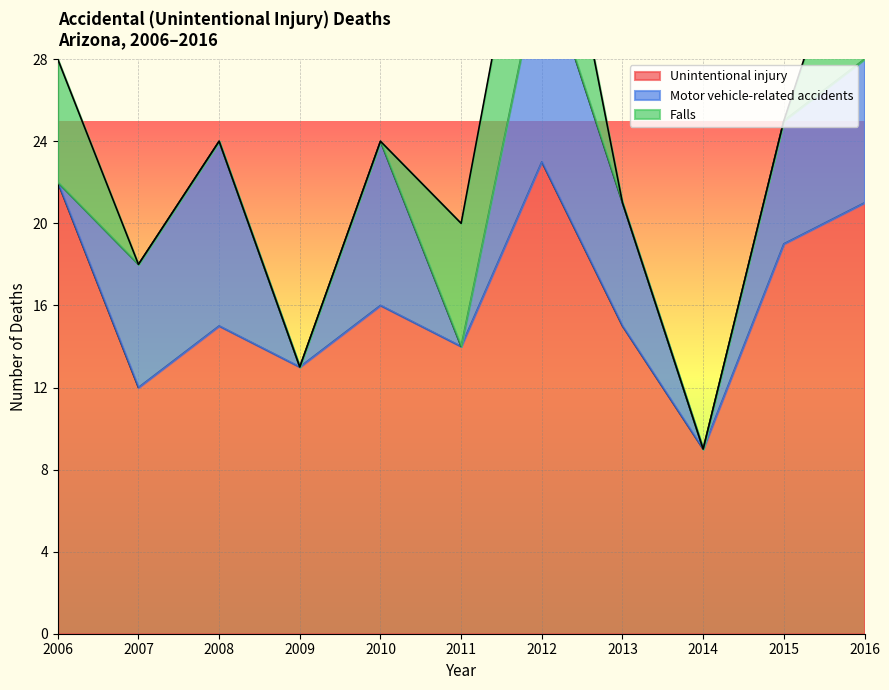

The value of Unintentional injury at 2013 is 26. True or false?

False